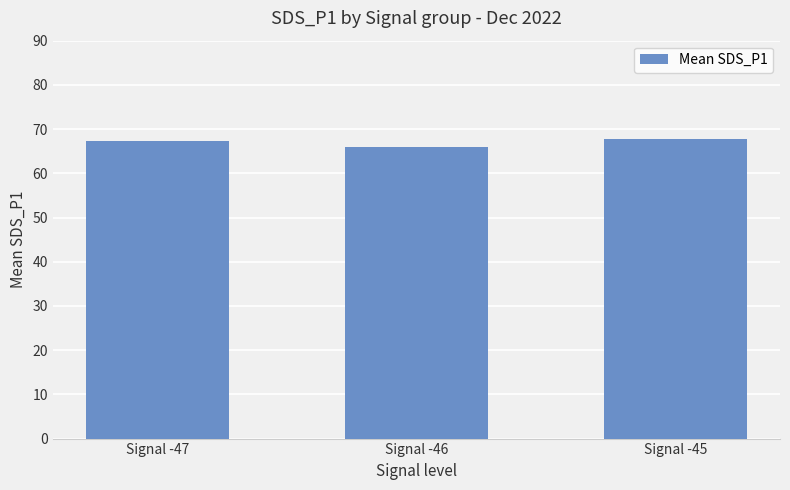

True or false: the data shows 115.9 at Signal -45.

False